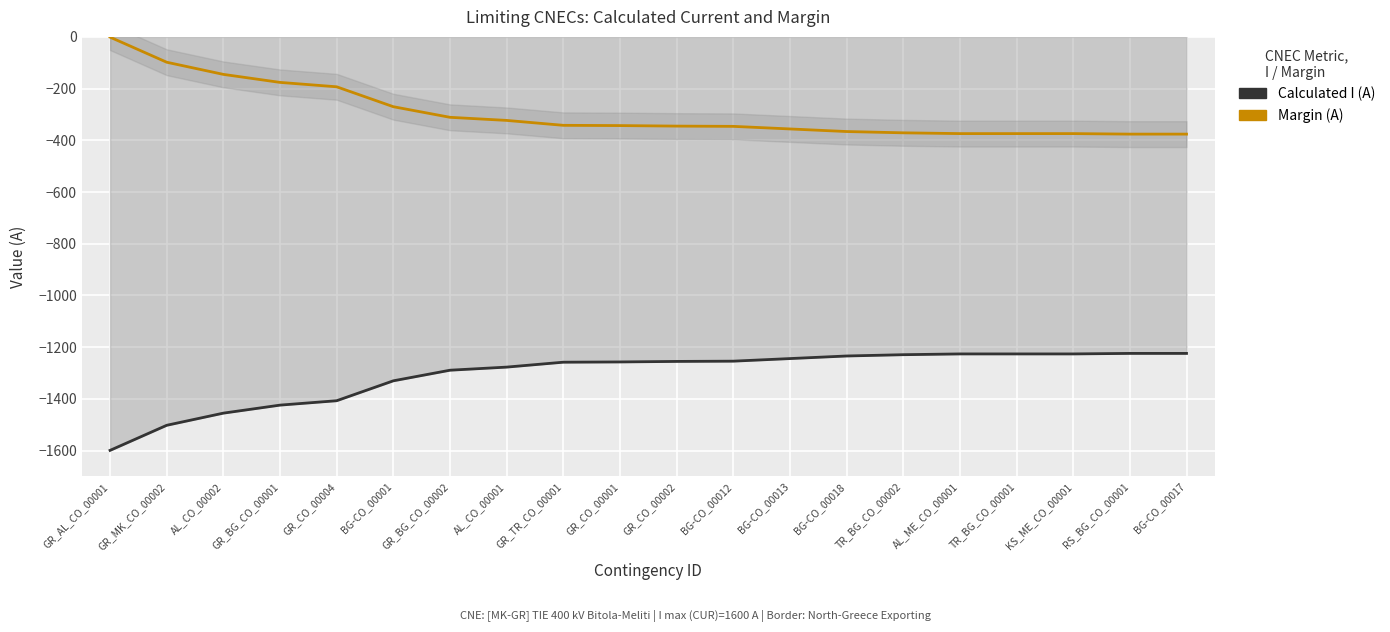

What is the label of the 15th point from the right?

BG-CO_00001